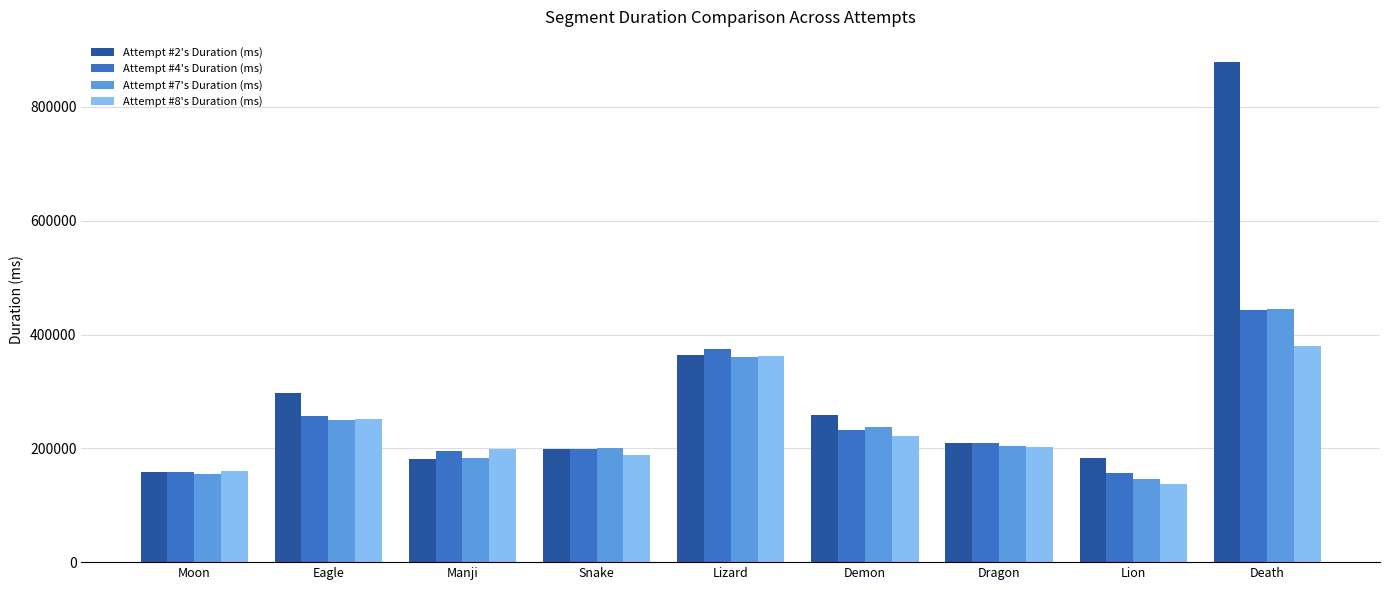

How many groups of bars are there?

9